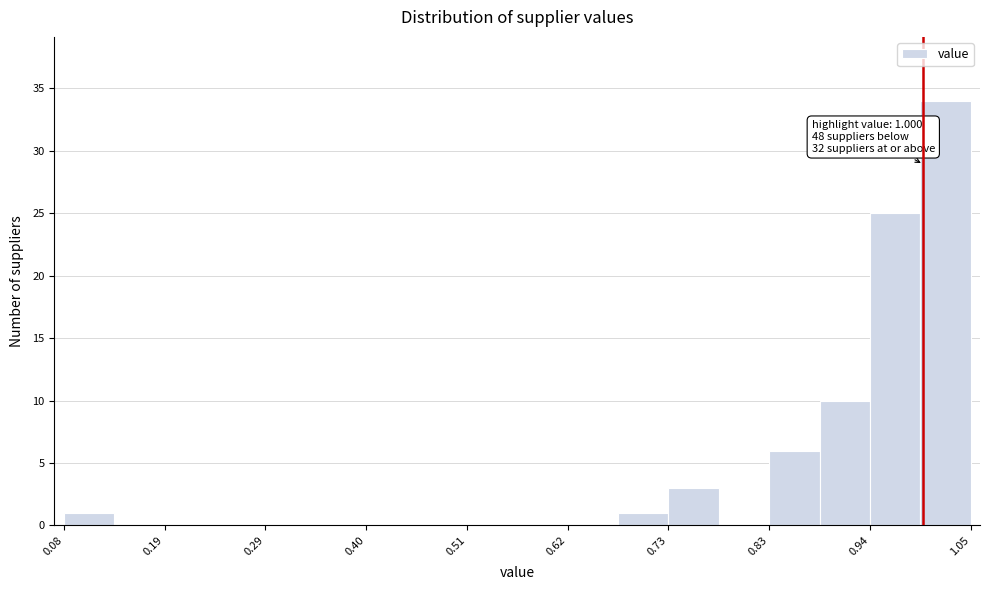

Read against the x-axis, roughly where is the centre of the tallest bar?

1.02